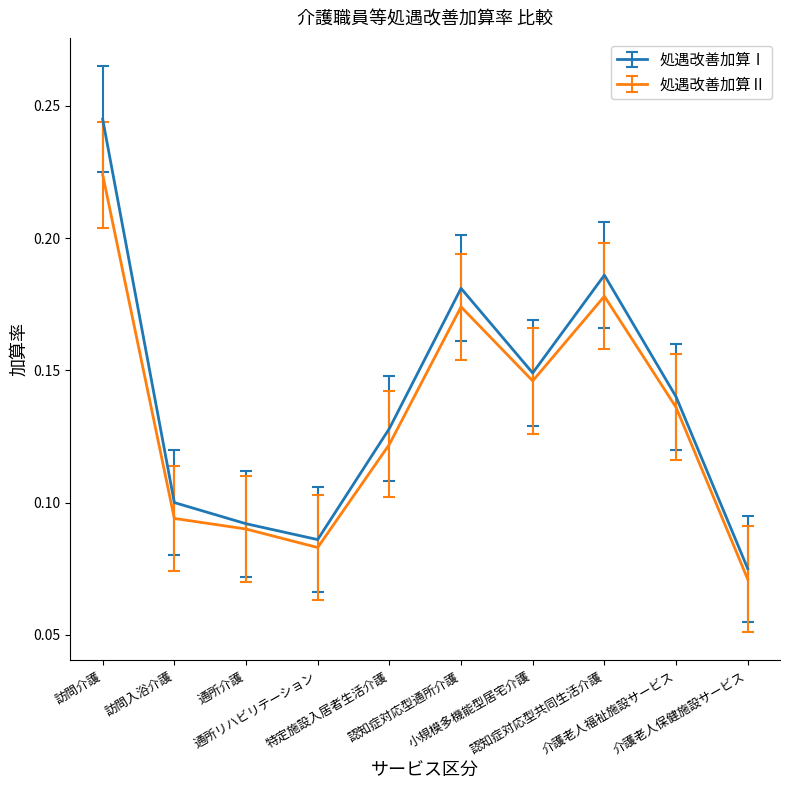

Rank the series by their maximum value, from highest to lowest.

処遇改善加算Ⅰ, 処遇改善加算Ⅱ